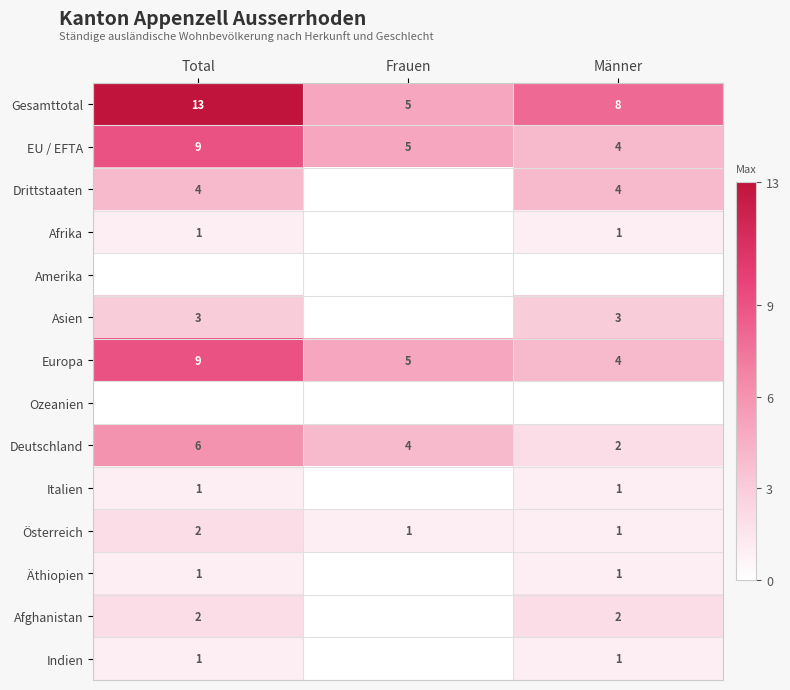

The value of Gesamttotal at Total is 13. True or false?

True